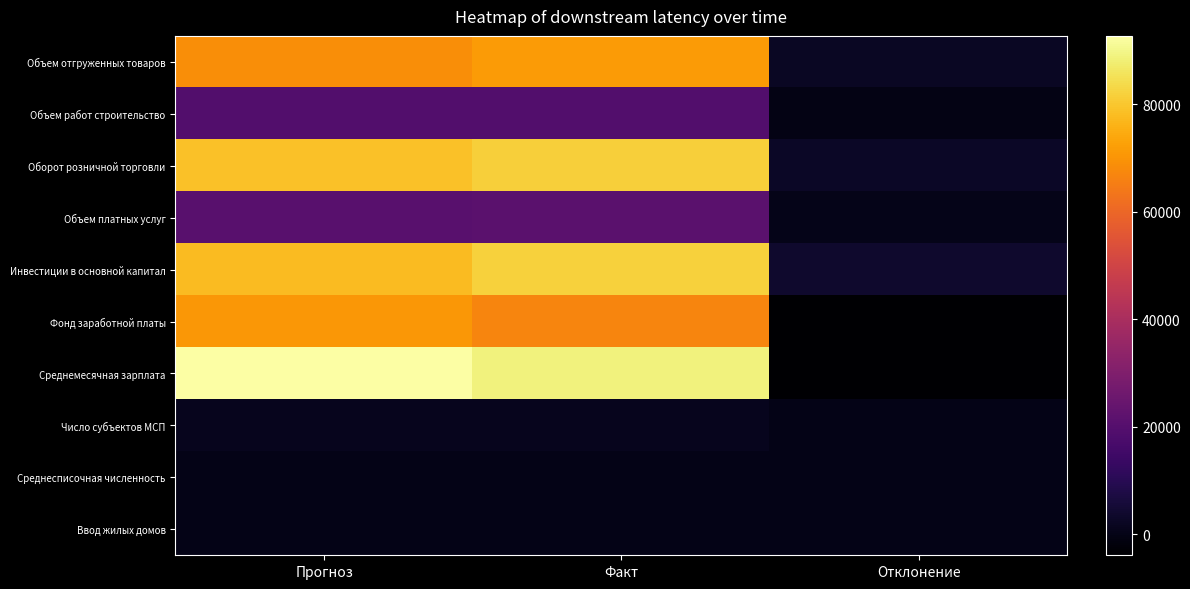

Which series has the widest spread of values?

Среднемесячная зарплата